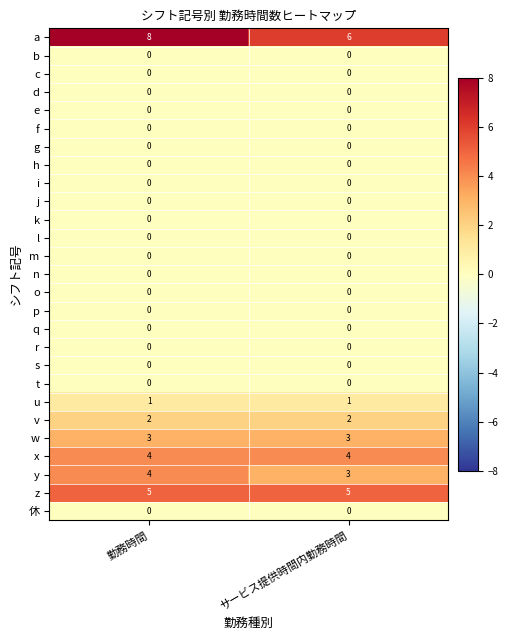

True or false: v has a value of 2 at サービス提供時間内勤務時間.

True